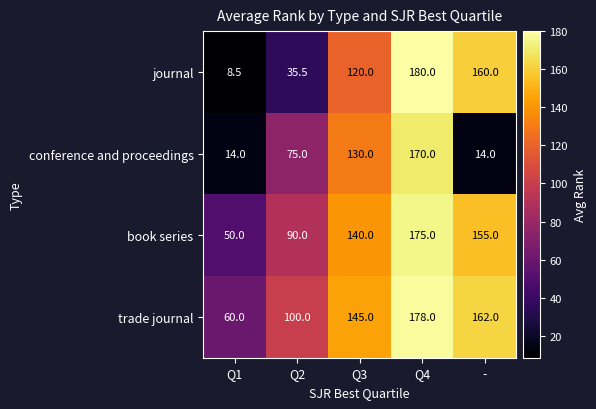

Reading right to left, transcribe all the data shown in this chart.

journal: -=160.0	Q4=180.0	Q3=120.0	Q2=35.5	Q1=8.5
conference and proceedings: -=14.0	Q4=170.0	Q3=130.0	Q2=75.0	Q1=14.0
book series: -=155.0	Q4=175.0	Q3=140.0	Q2=90.0	Q1=50.0
trade journal: -=162.0	Q4=178.0	Q3=145.0	Q2=100.0	Q1=60.0